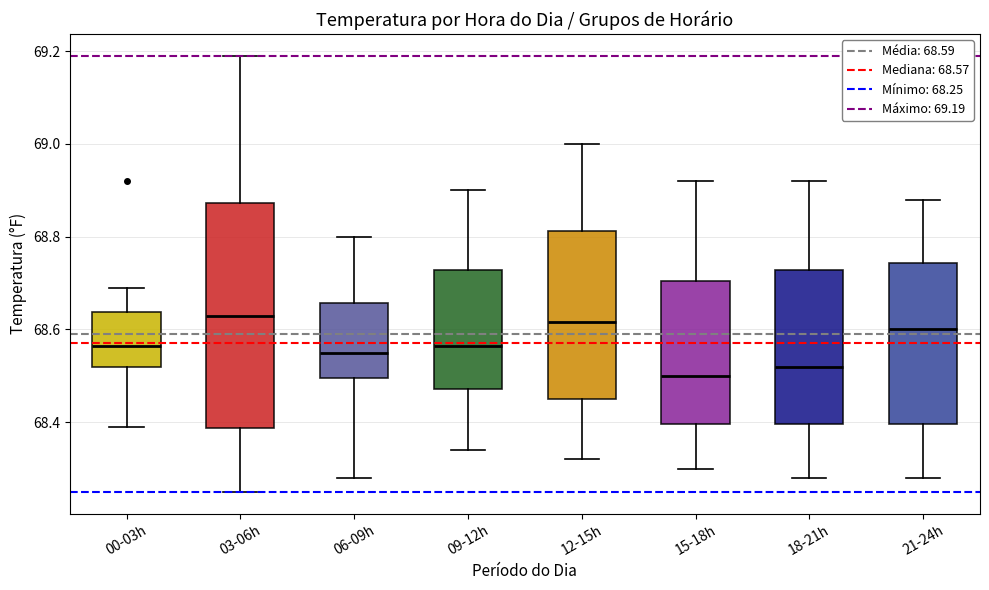

Which box is the tallest, from its lower edge to its upper edge?

03-06h